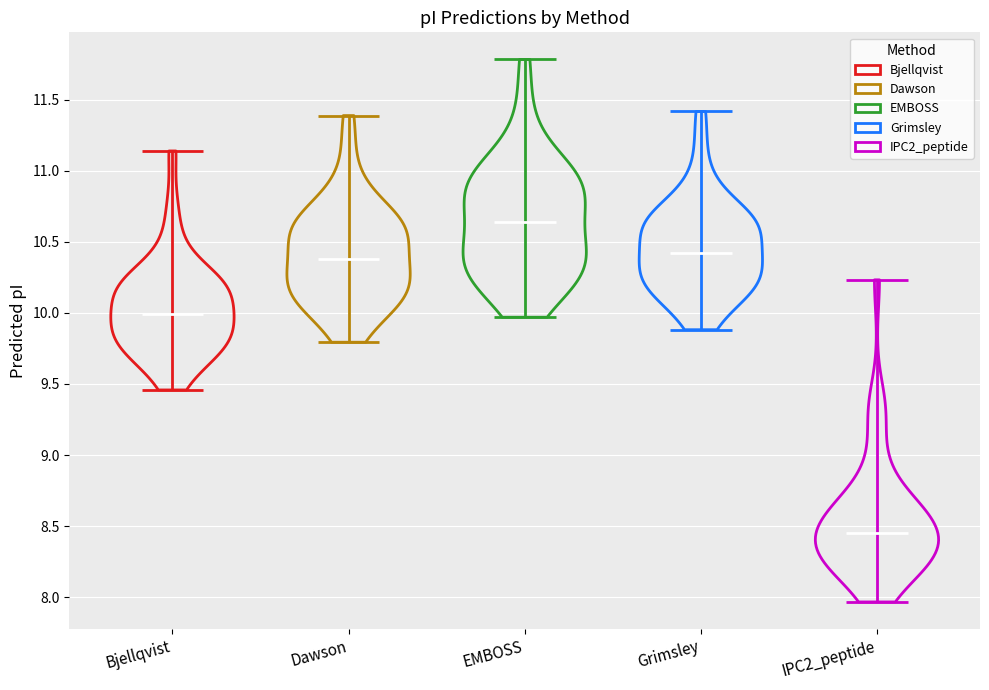

Reading left to right, read every violin against the y-axis: where its median line is, and the lowest and highest points it reaches. The values are not printed on the chart, so give them approximately, as read against the axis.

Bjellqvist: median line 10.00, lowest point 9.45, highest point 11.15
Dawson: median line 10.40, lowest point 9.80, highest point 11.40
EMBOSS: median line 10.65, lowest point 9.95, highest point 11.80
Grimsley: median line 10.40, lowest point 9.90, highest point 11.40
IPC2_peptide: median line 8.45, lowest point 7.95, highest point 10.25